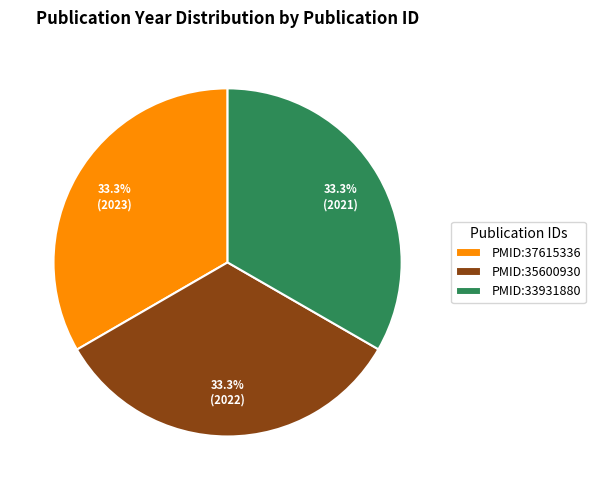

What is the ratio of the value at PMID:37615336 to the value at PMID:35600930?

1.0